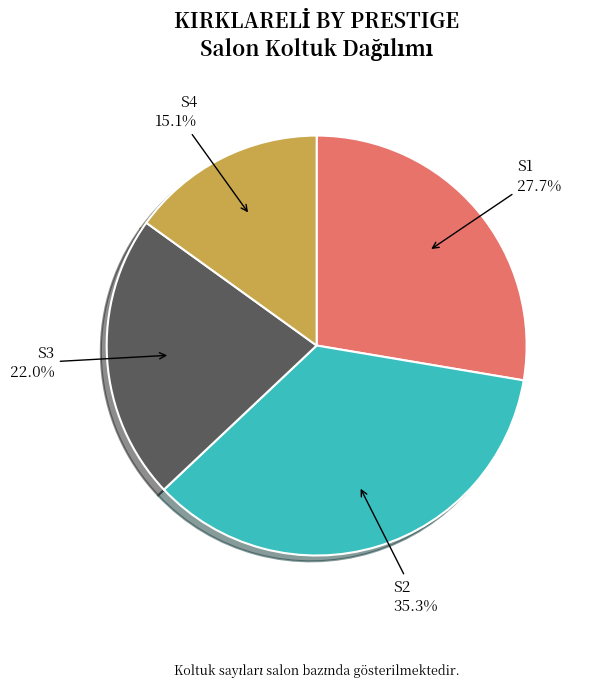

Does S2 represent more than half of the total?

No